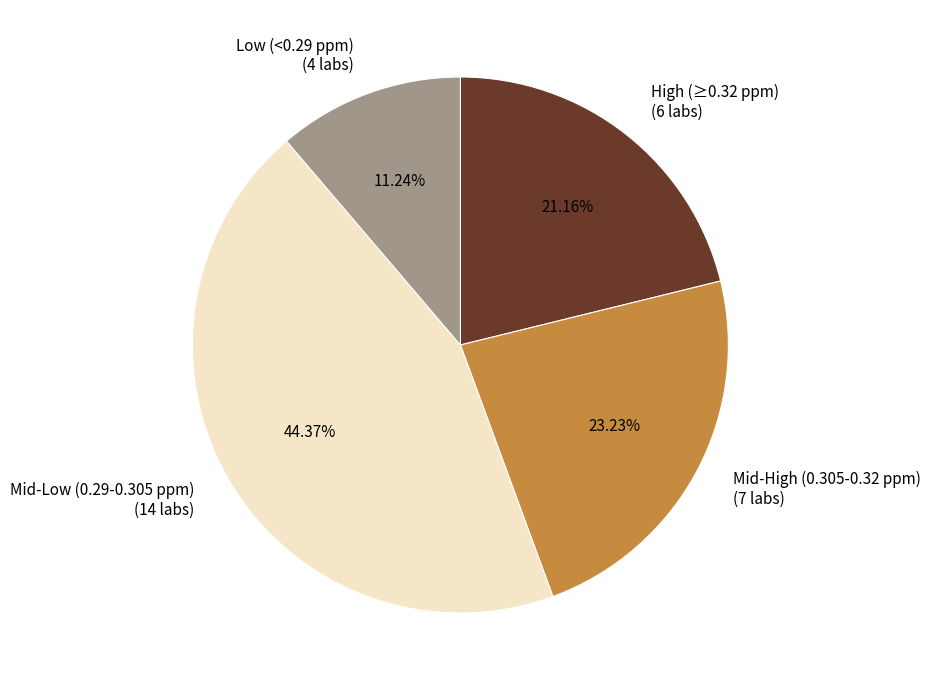

Do High (≥0.32 ppm) (6 labs) and Low (<0.29 ppm) (4 labs) together represent more than half of the pie?

No